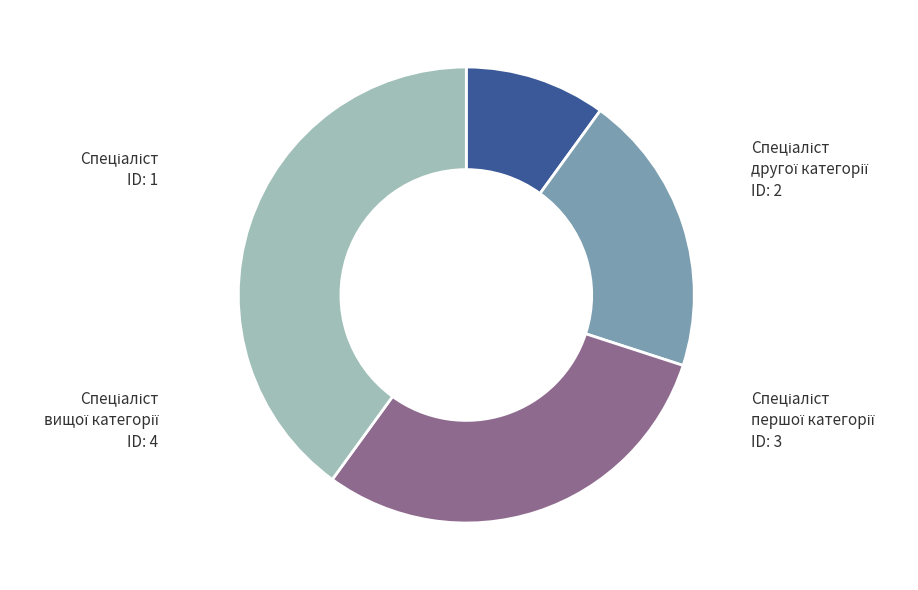

Is there any slice that represents more than half of the pie?

No